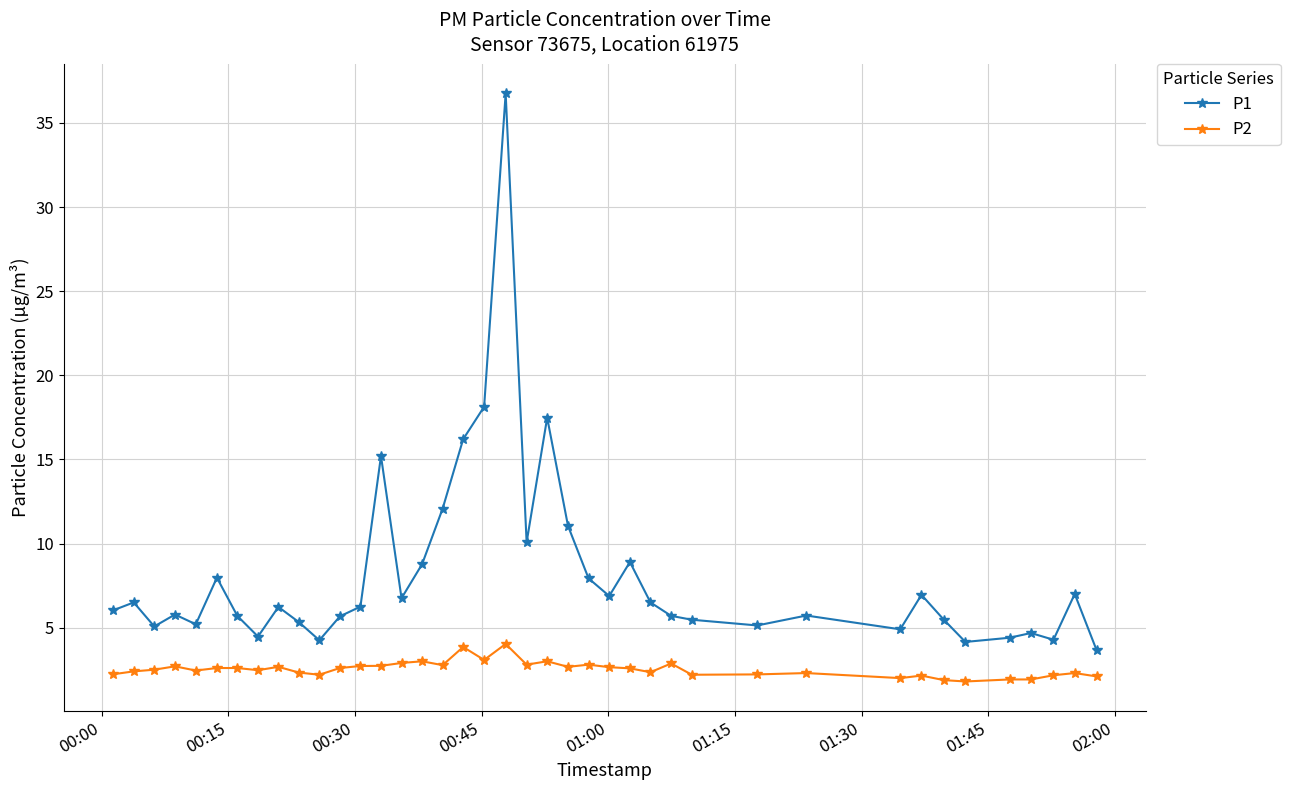

Which series has the largest total across all categories?

P1